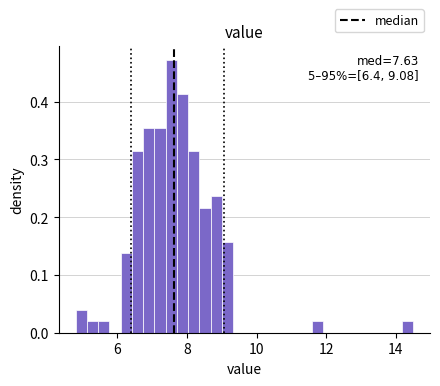

Around what value on the x-axis is the tallest bar? Give the approximate position of its centre, as read against the axis.

7.6